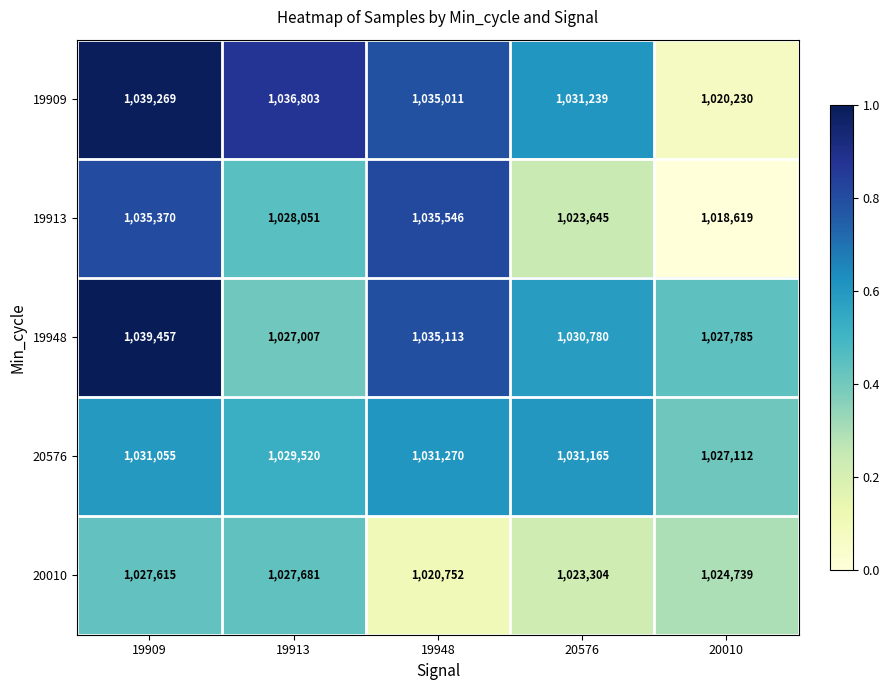

Which series changed the most between 19948 and 20576?

19913